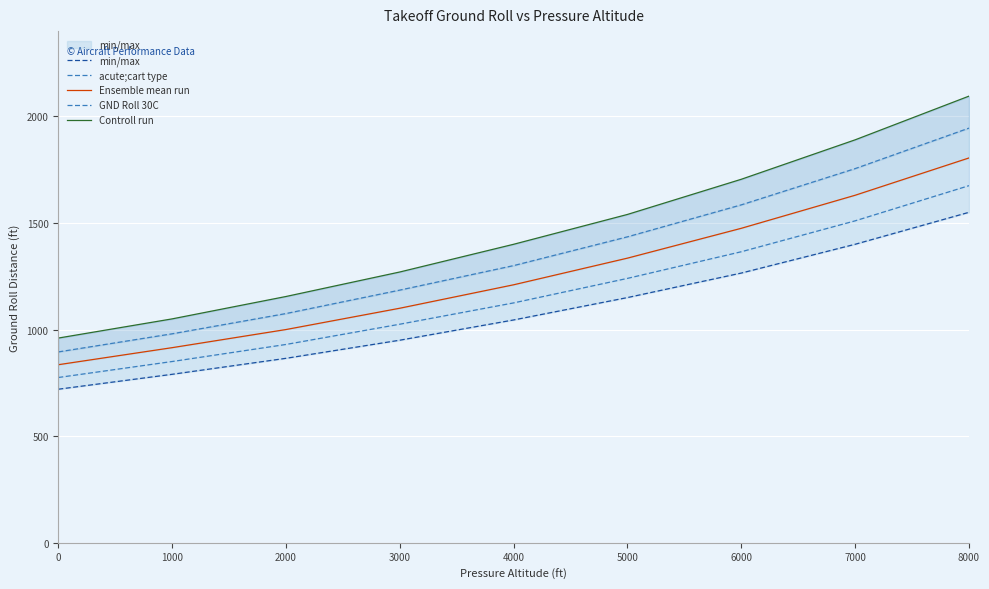

Count the number of data series in this chart.

5